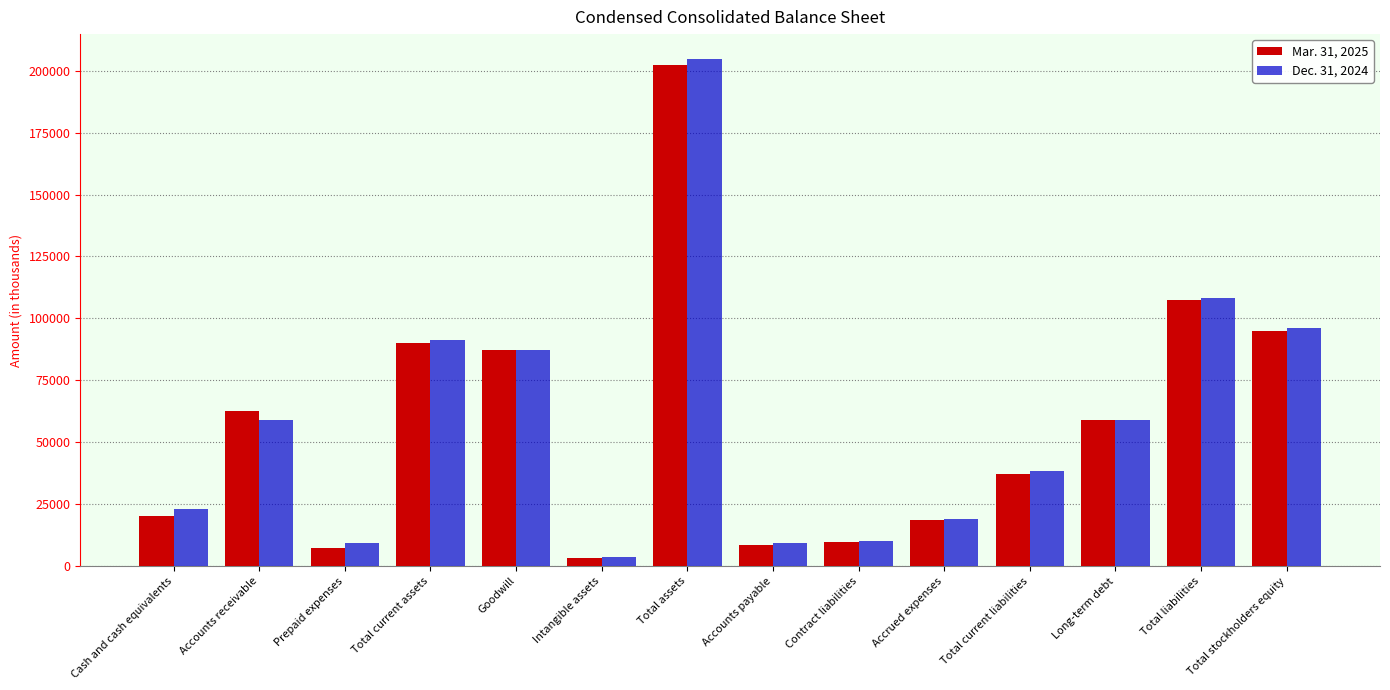

True or false: Mar. 31, 2025 has a value of 52680 at Goodwill.

False